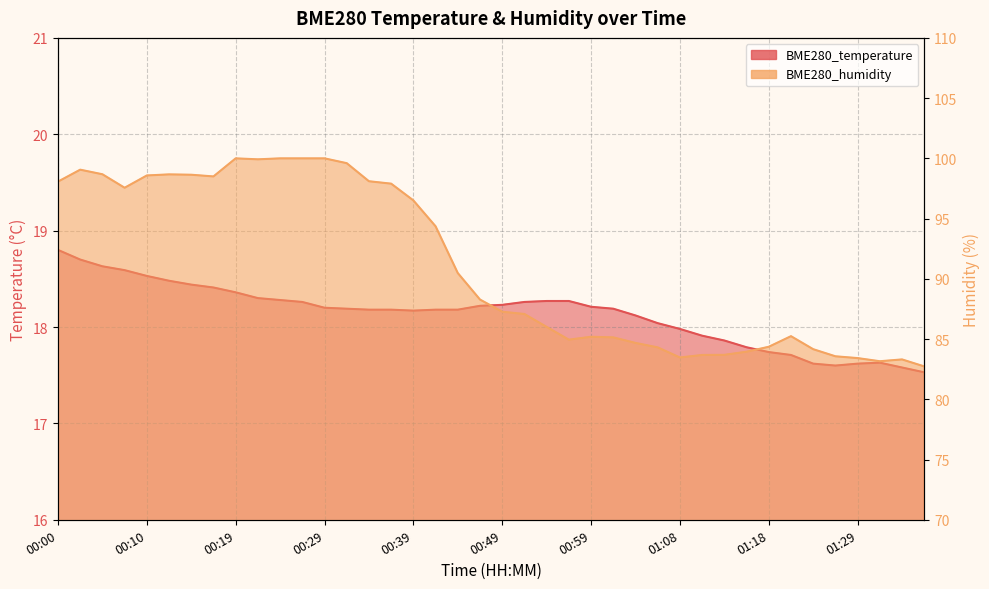

What is the maximum value for BME280_temperature?

18.8